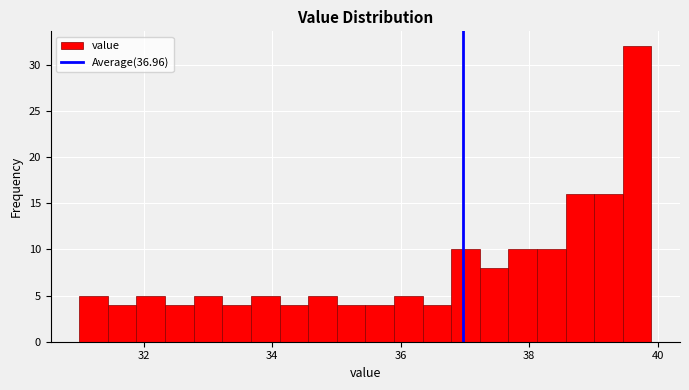

Read against the x-axis, roughly where is the centre of the tallest bar?

39.6